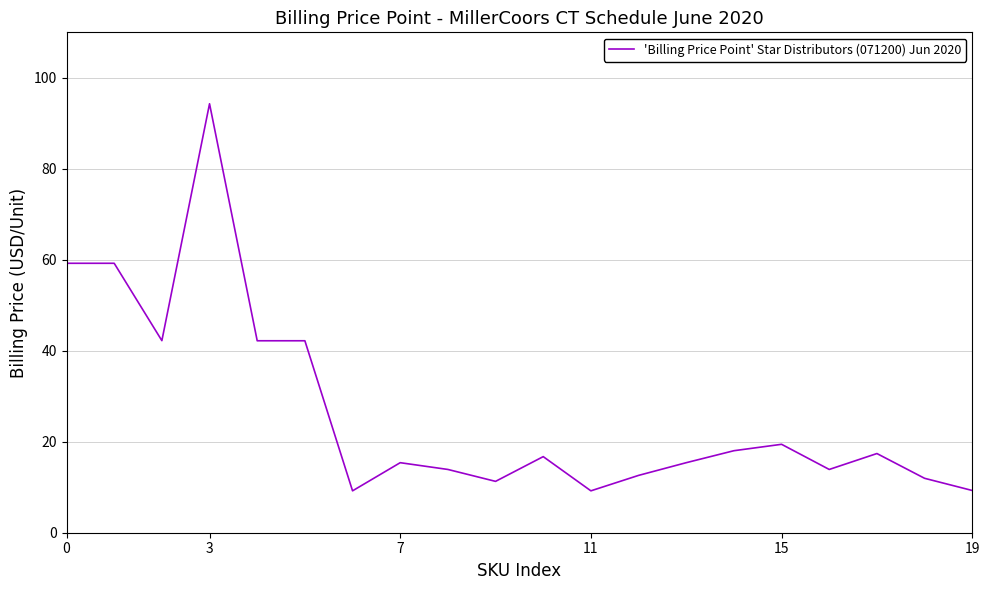

Count the number of values greater than 16.

10